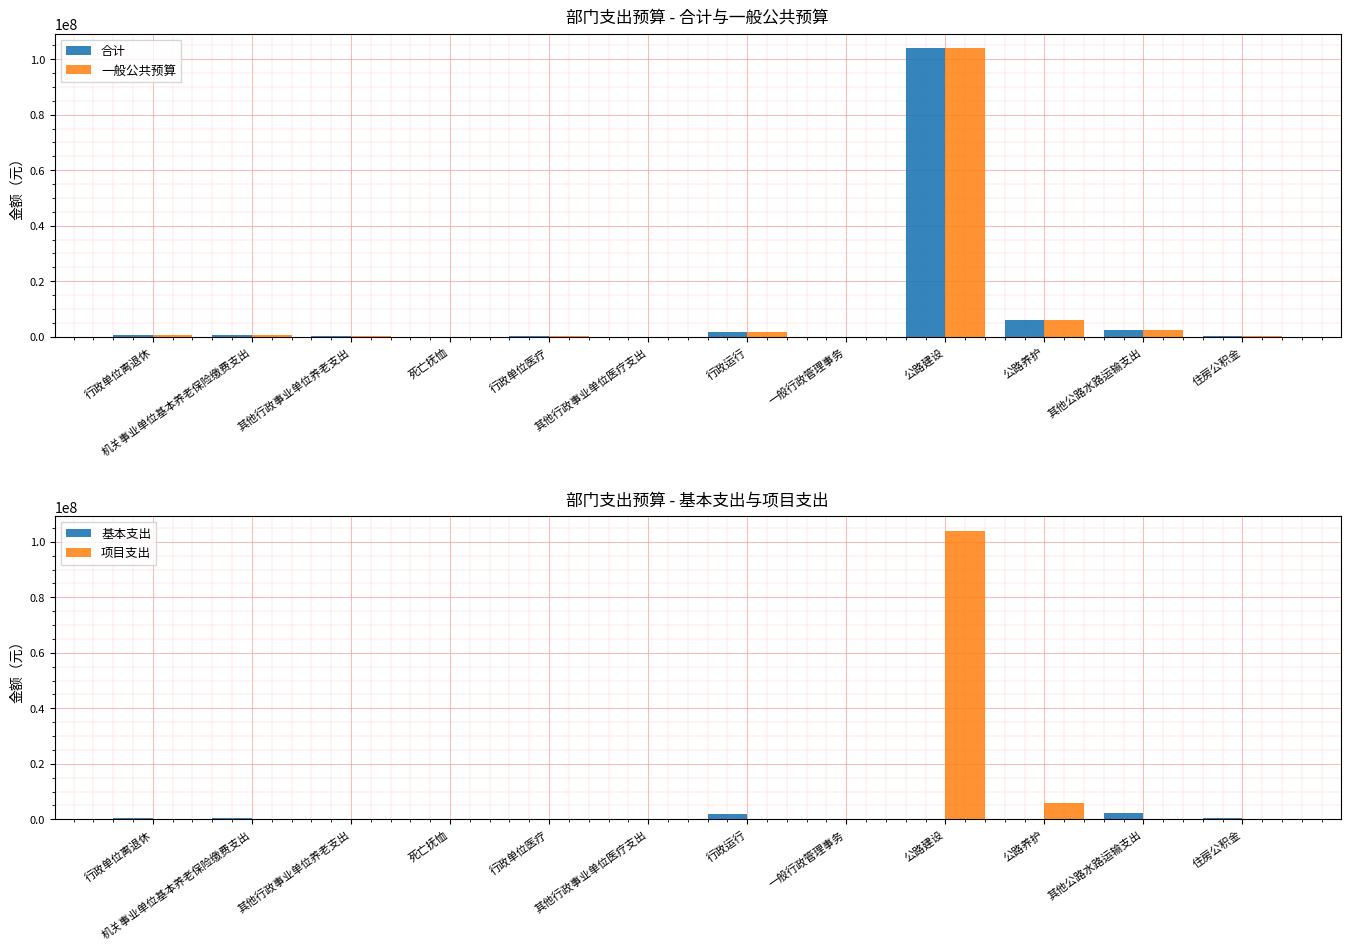

Reading right to left, transcribe all the data shown in this chart.

合计: 住房公积金=400865.5	其他公路水路运输支出=2414222.9	公路养护=6030000.0	公路建设=104052730.6	一般行政管理事务=60000.0	行政运行=1826618.6	其他行政事业单位医疗支出=25591.1	行政单位医疗=237178.8	死亡抚恤=28884.0	其他行政事业单位养老支出=71153.8	机关事业单位基本养老保险缴费支出=534487.4	行政单位离退休=601752.0
一般公共预算: 住房公积金=400865.5	其他公路水路运输支出=2414222.9	公路养护=6030000.0	公路建设=104052730.6	一般行政管理事务=60000.0	行政运行=1826618.6	其他行政事业单位医疗支出=25591.1	行政单位医疗=237178.8	死亡抚恤=28884.0	其他行政事业单位养老支出=71153.8	机关事业单位基本养老保险缴费支出=534487.4	行政单位离退休=601752.0
基本支出: 住房公积金=400865.5	其他公路水路运输支出=2414222.9	公路养护=0.0	公路建设=0.0	一般行政管理事务=10000.0	行政运行=1826618.6	其他行政事业单位医疗支出=25591.1	行政单位医疗=237178.8	死亡抚恤=28884.0	其他行政事业单位养老支出=71153.8	机关事业单位基本养老保险缴费支出=534487.4	行政单位离退休=601752.0
项目支出: 住房公积金=0.0	其他公路水路运输支出=0.0	公路养护=6030000.0	公路建设=104052730.6	一般行政管理事务=50000.0	行政运行=0.0	其他行政事业单位医疗支出=0.0	行政单位医疗=0.0	死亡抚恤=0.0	其他行政事业单位养老支出=0.0	机关事业单位基本养老保险缴费支出=0.0	行政单位离退休=0.0